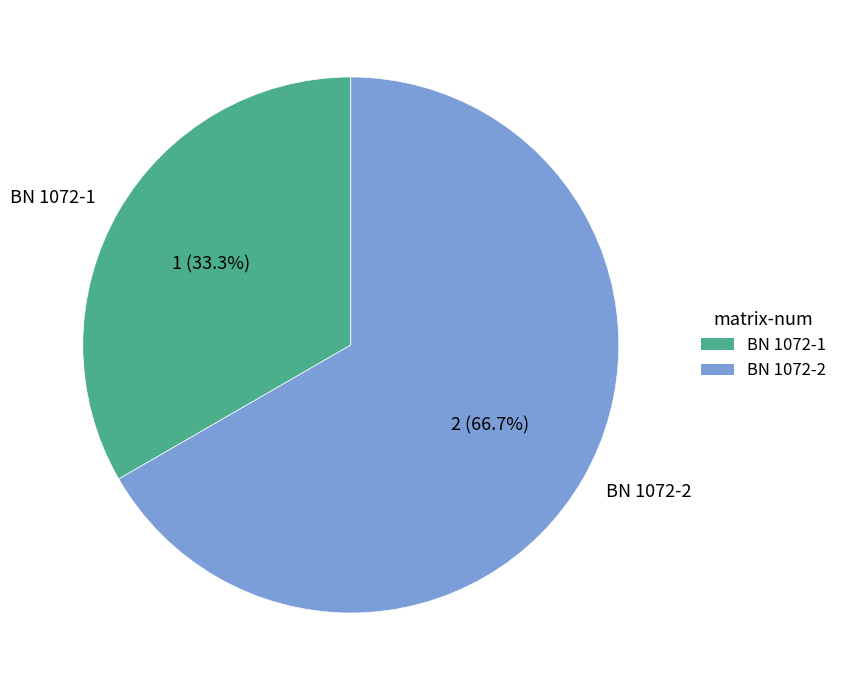

To the nearest percent, what is the difference between the BN 1072-2 and BN 1072-1 slice percentages?

33%